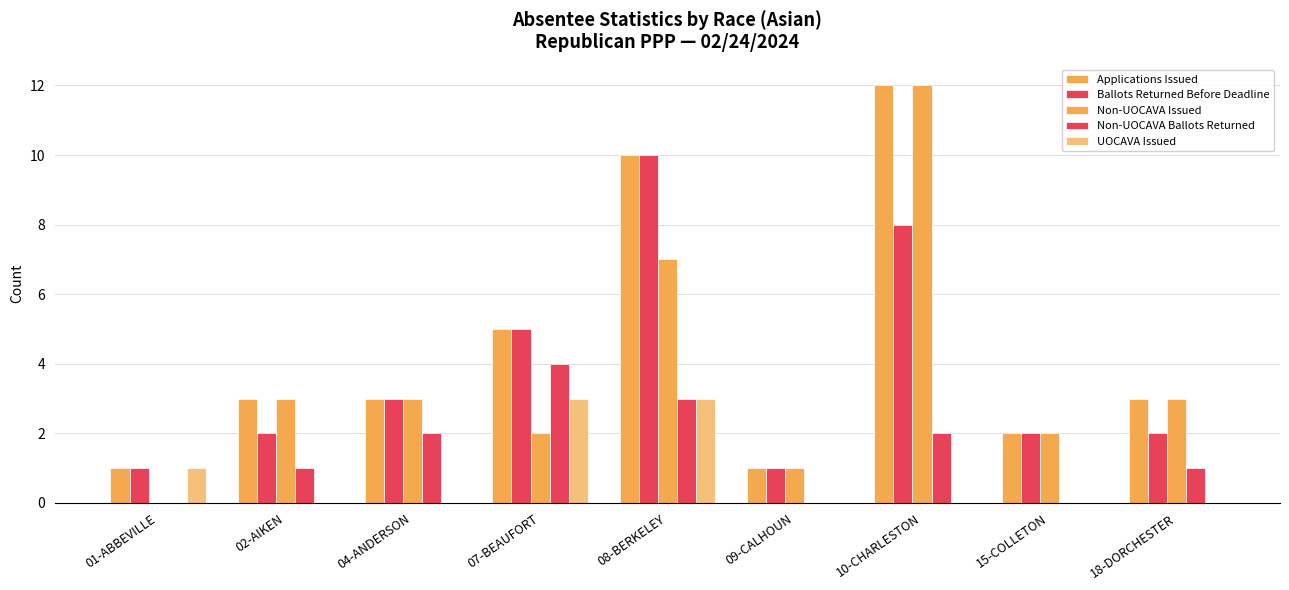

How many categories are shown in the chart?

9